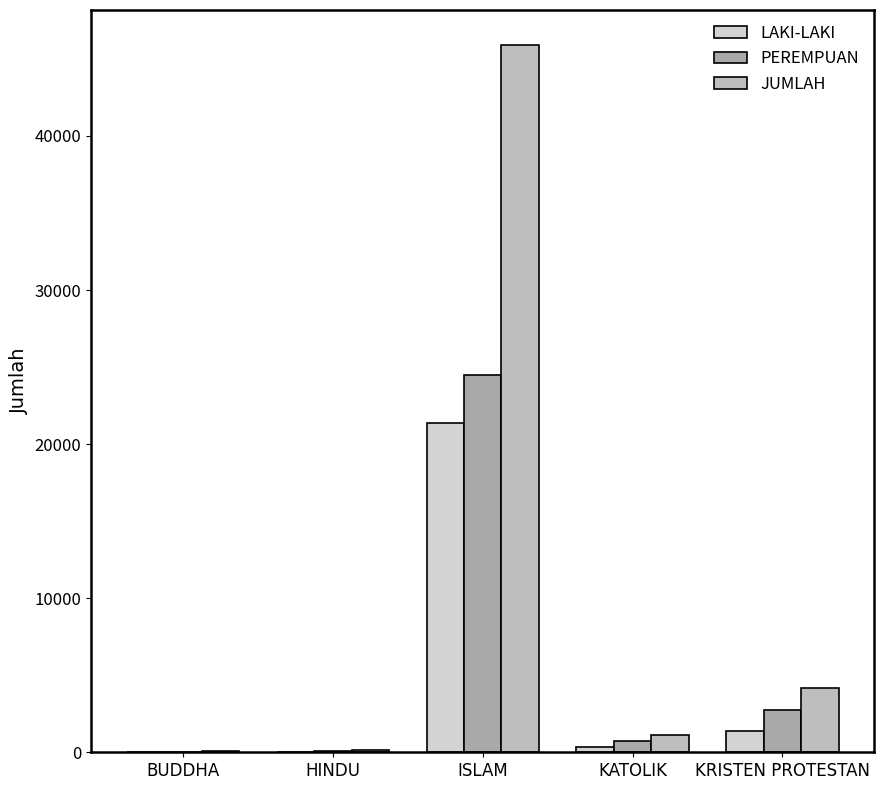

At which label does LAKI-LAKI first exceed 367?

ISLAM